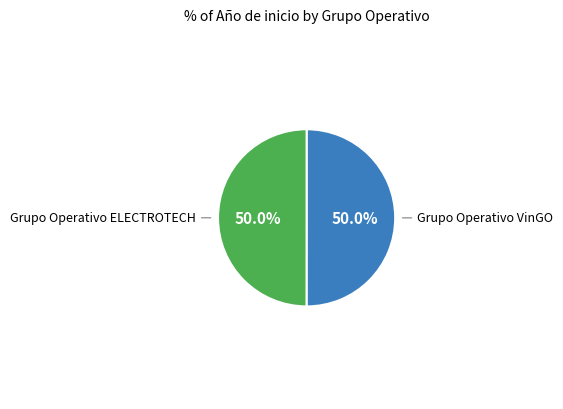

Do Grupo Operativo ELECTROTECH and Grupo Operativo VinGO together represent more than half of the pie?

Yes